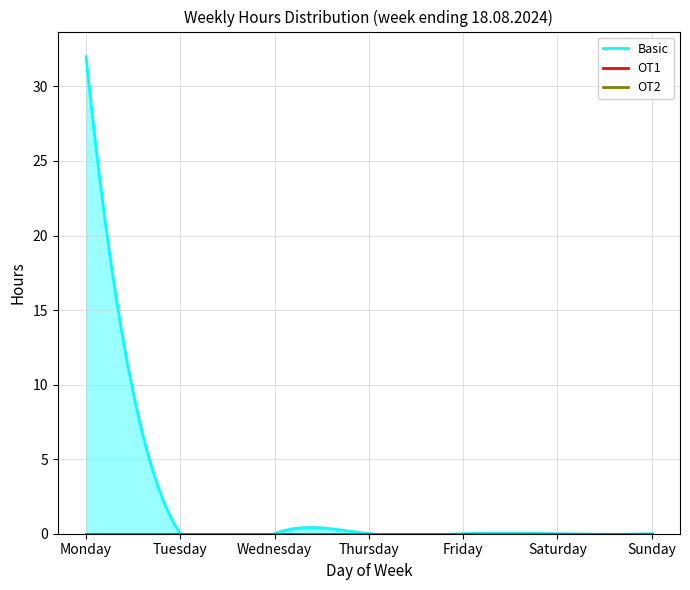

True or false: OT2 has more than 0 interior local peaks.

False